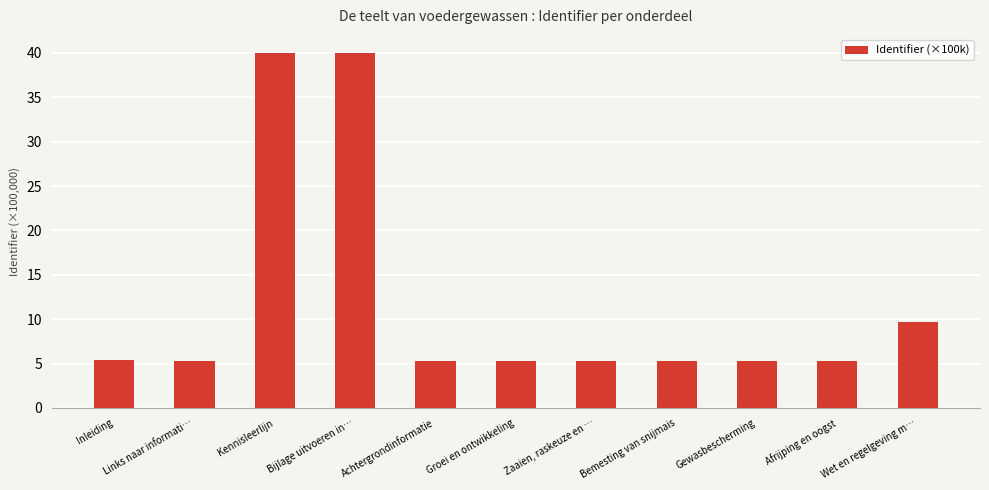

What is the average value?

12.0